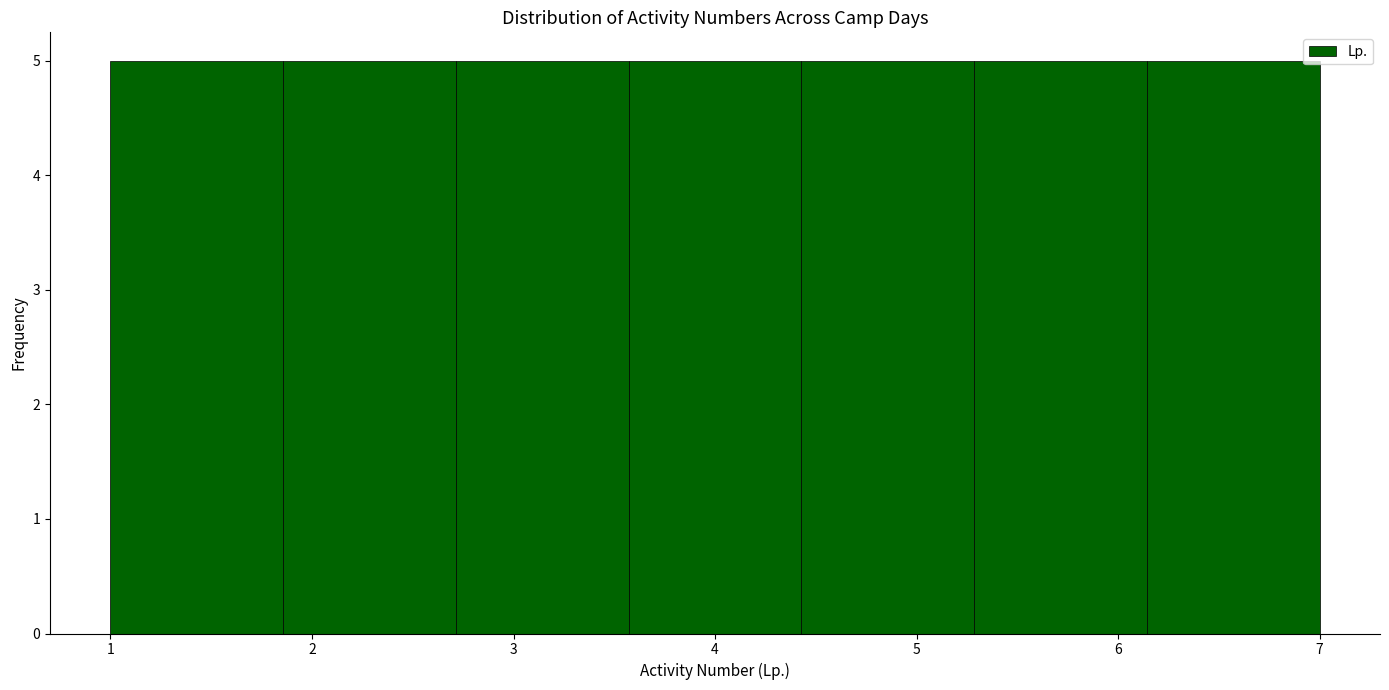

What is the height of the bar covering 1.0 to 1.9 on the x-axis? Neither the bar edges nor the heights are printed on the chart, so give them approximately, as read against the axes.

5